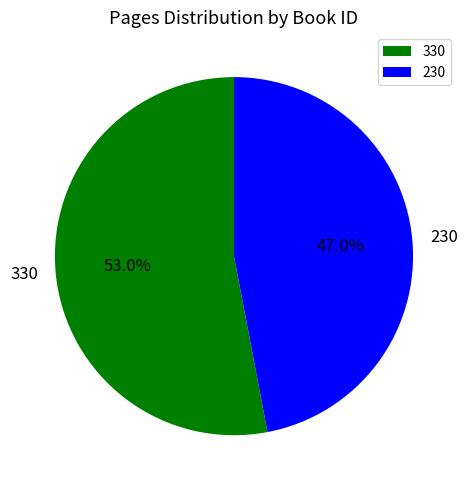

Count the number of slices in the pie.

2